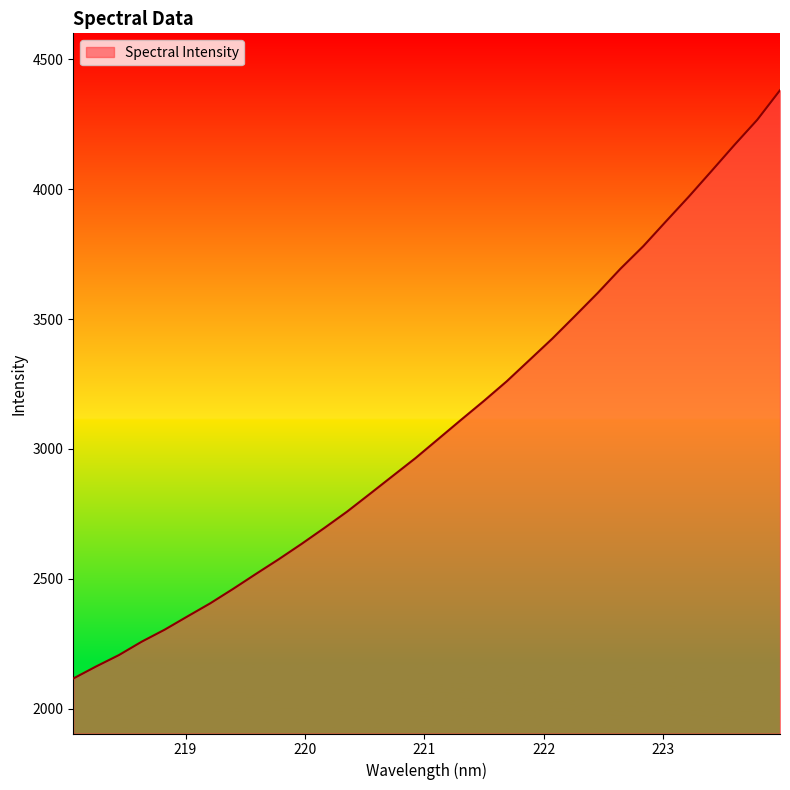

What is the difference between the maximum and minimum values?

2264.5